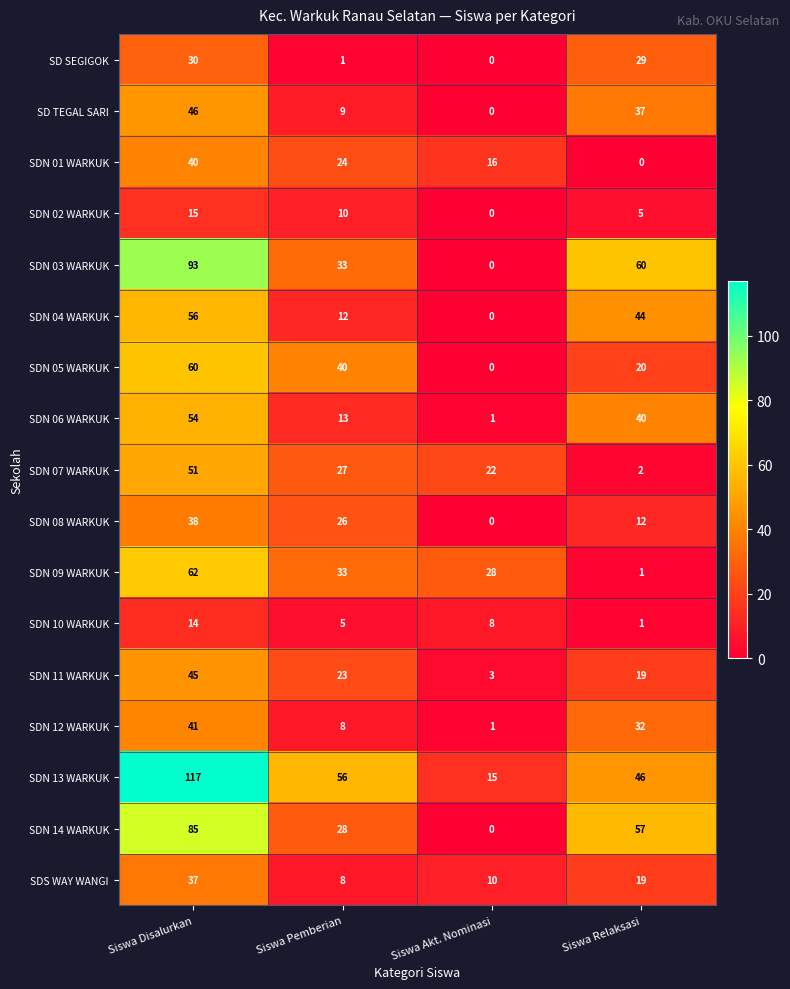

The value of SDN 07 WARKUK at Siswa Akt. Nominasi is 22. True or false?

True